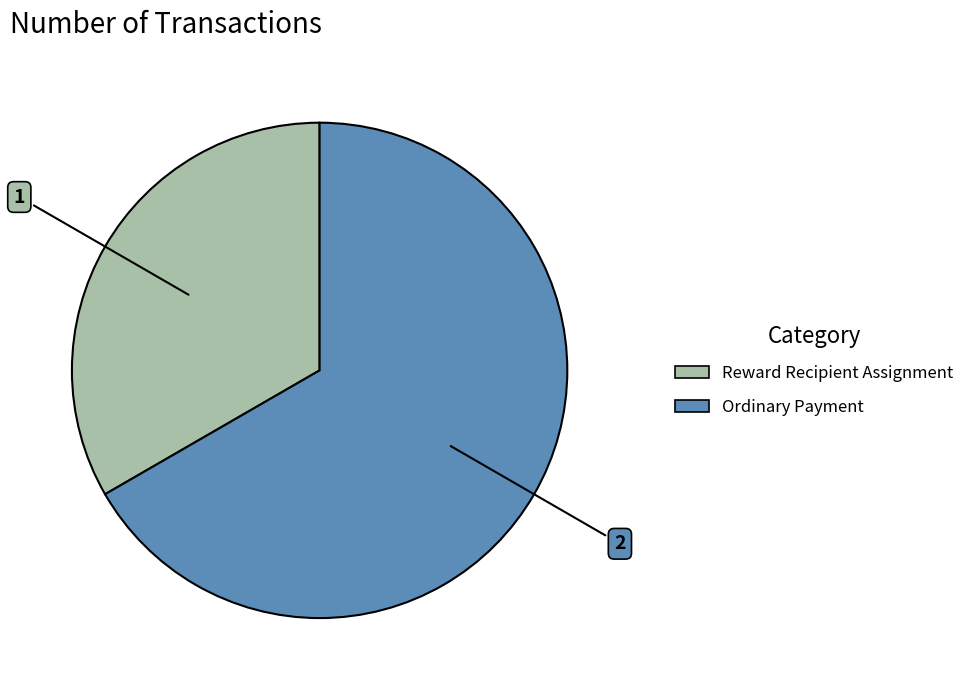

How many slices are in this pie chart?

2